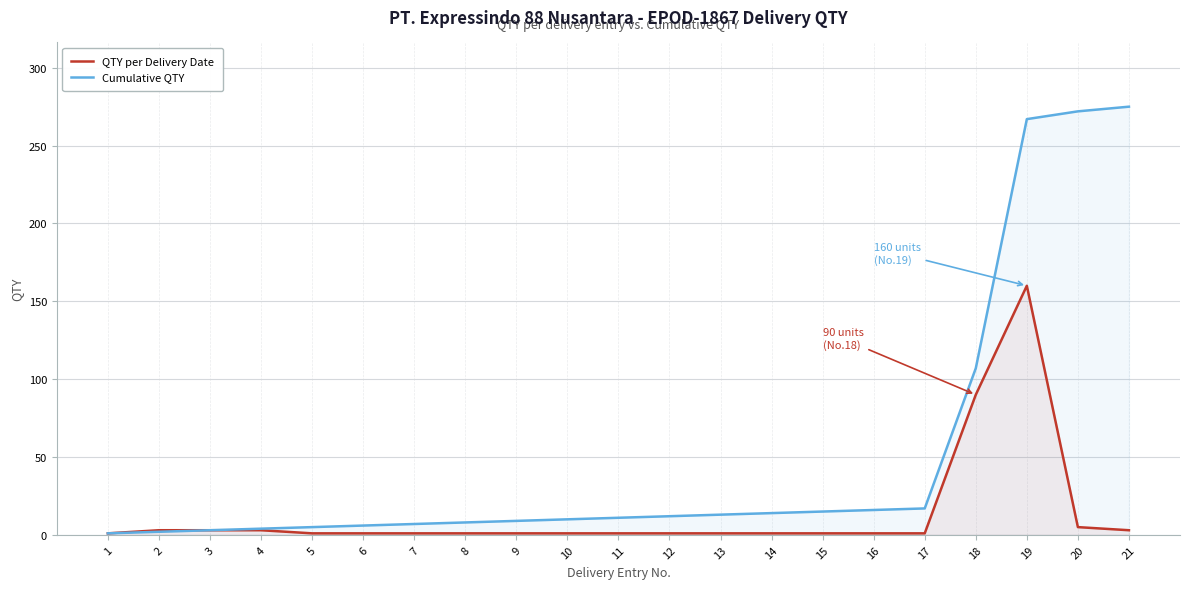

Which series has the largest total across all categories?

Cumulative QTY